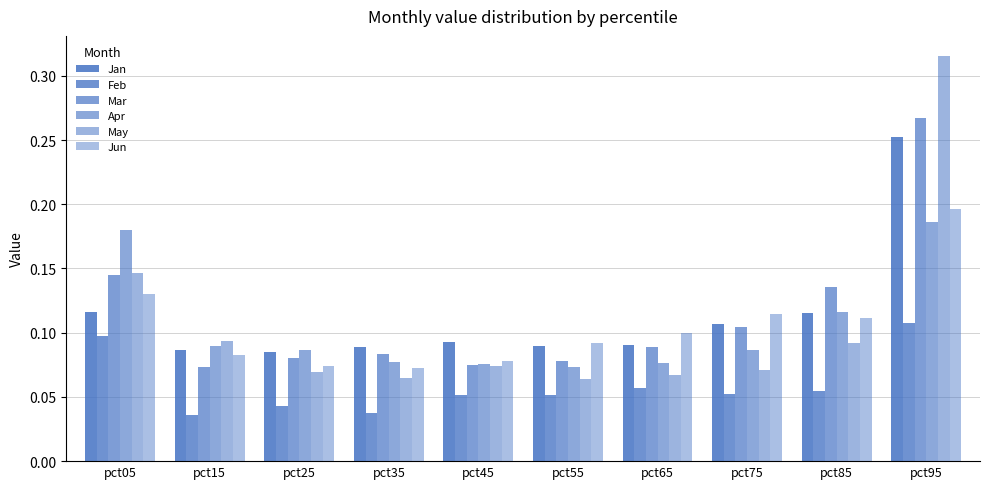

Does the chart contain stacked bars?

No